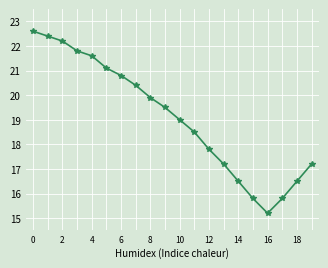

How many interior local valleys (lower than both neighbors) does the data have?

1